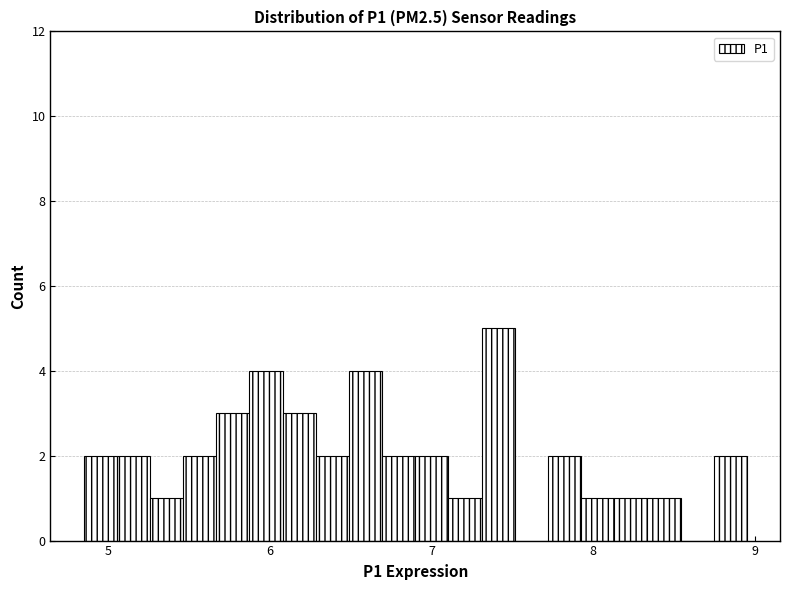

Around what value on the x-axis is the tallest bar? Give the approximate position of its centre, as read against the axis.

7.4